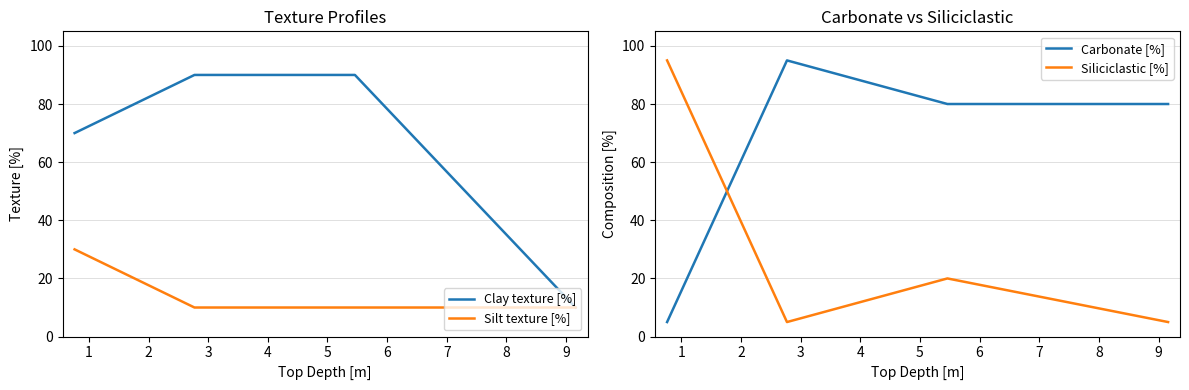

What are all the series names shown in the legend?

Clay texture [%], Silt texture [%], Carbonate [%], Siliciclastic [%]